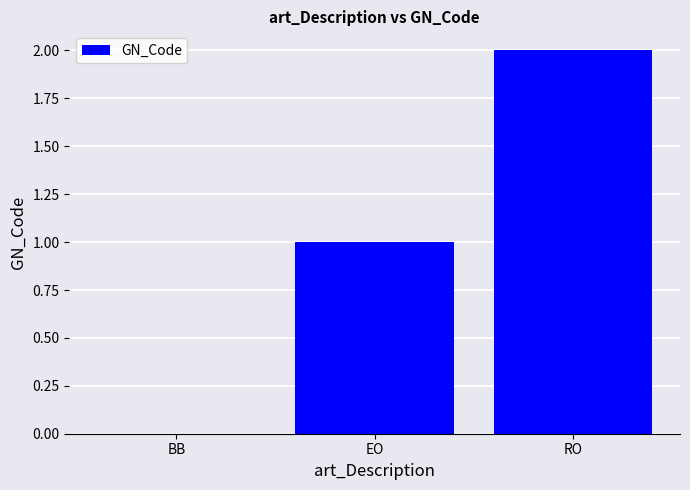

What is the average value?

1